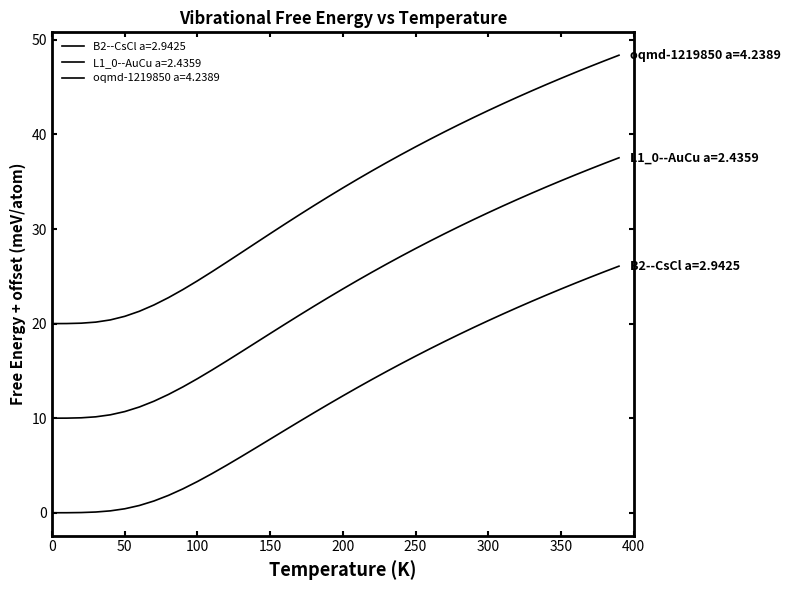

True or false: B2--CsCl a=2.9425 and L1_0--AuCu a=2.4359 intersect in this chart.

False